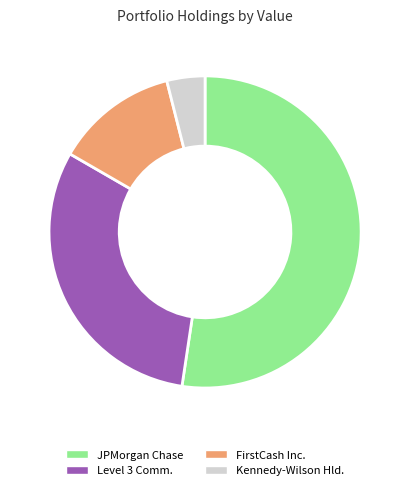

Does JPMorgan Chase account for over 50% of the chart?

Yes